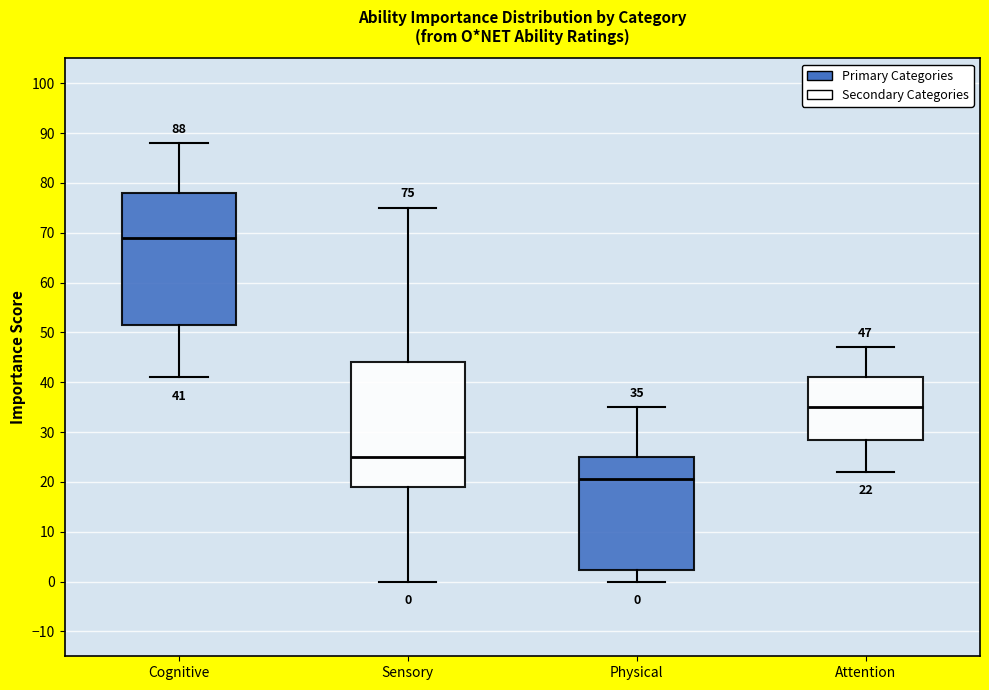

Which box's median line is the lowest?

Physical